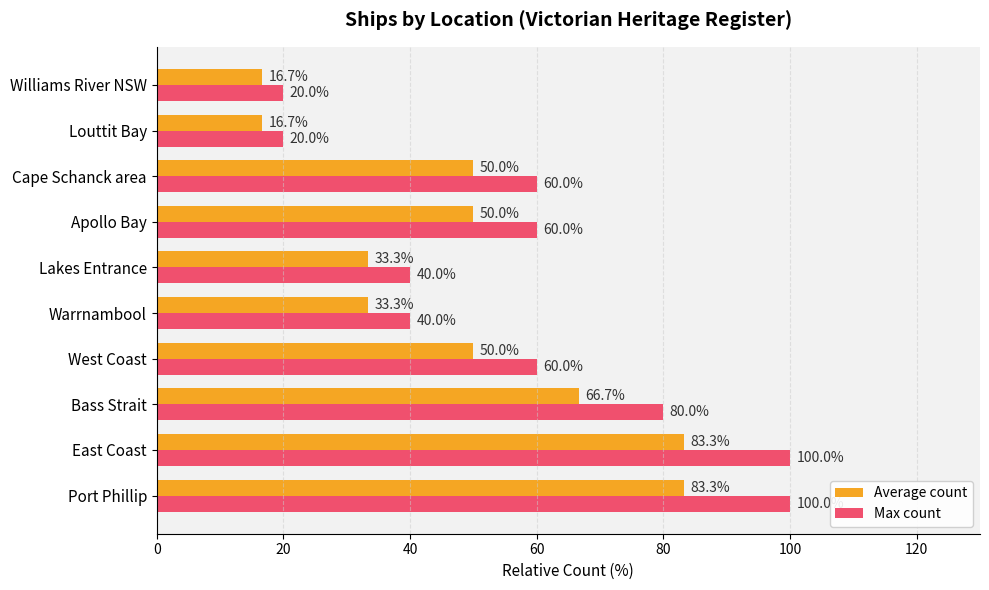

List the series in order of their peak value, lowest first.

Average count, Max count